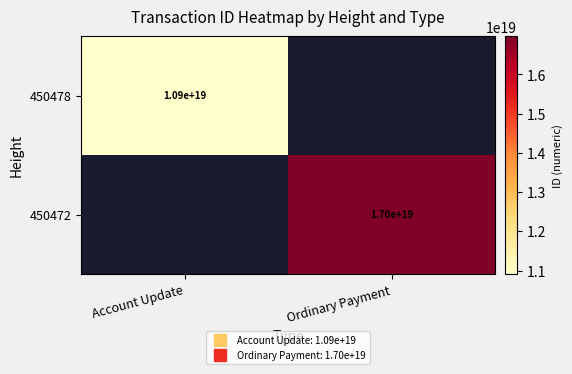

Is the value of 450478 at Account Update greater than the value of 450472 at Ordinary Payment?

No